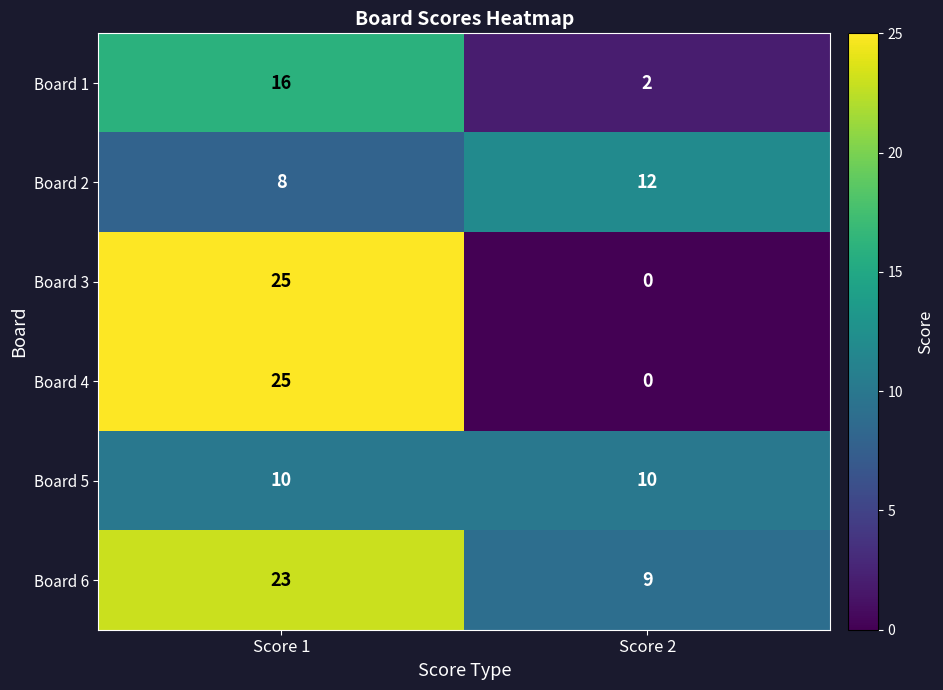

At how many categories does at least one series exceed 7?

2